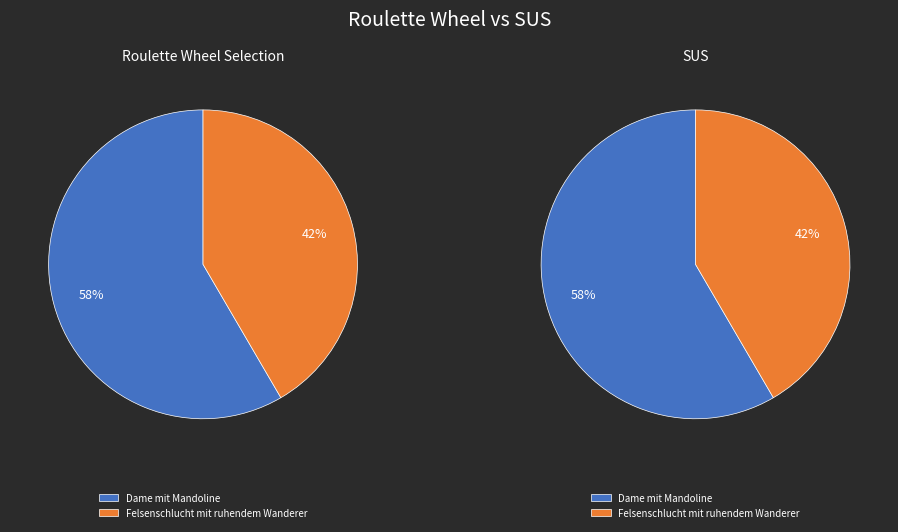

To the nearest percent, what percentage of the pie is Felsenschlucht mit ruhendem Wanderer?

42%